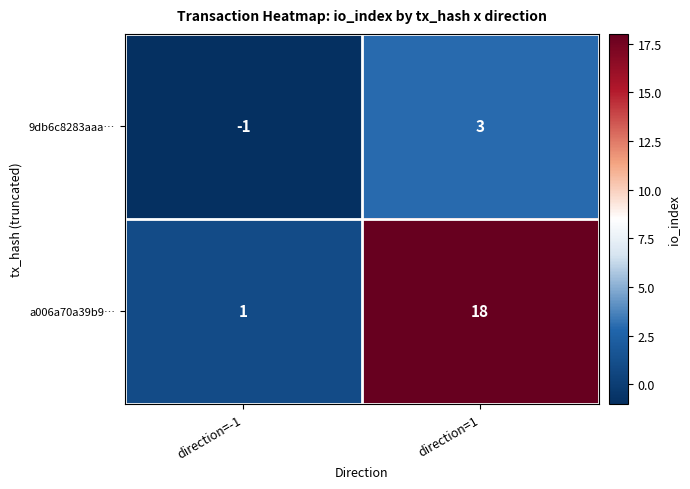

Is it true that a006a70a39b9… equals 18 at direction=1?

True